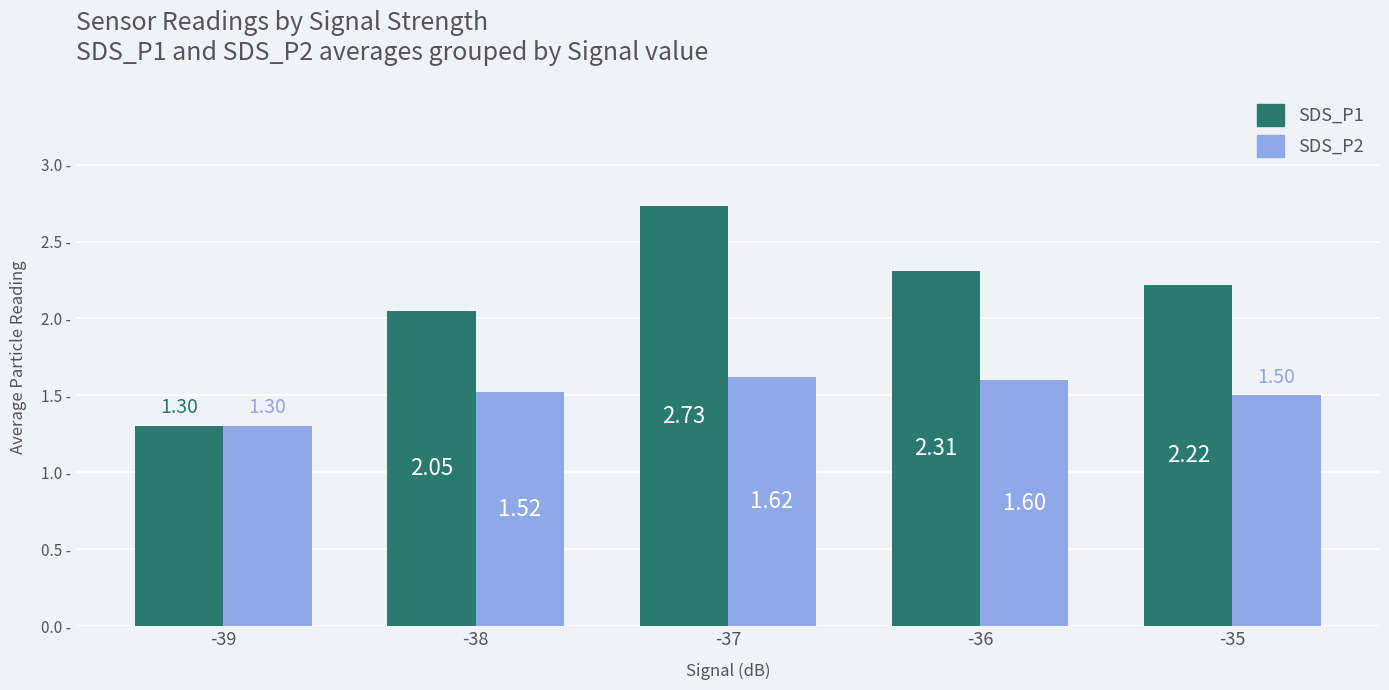

What are all the series names shown in the legend?

SDS_P1, SDS_P2